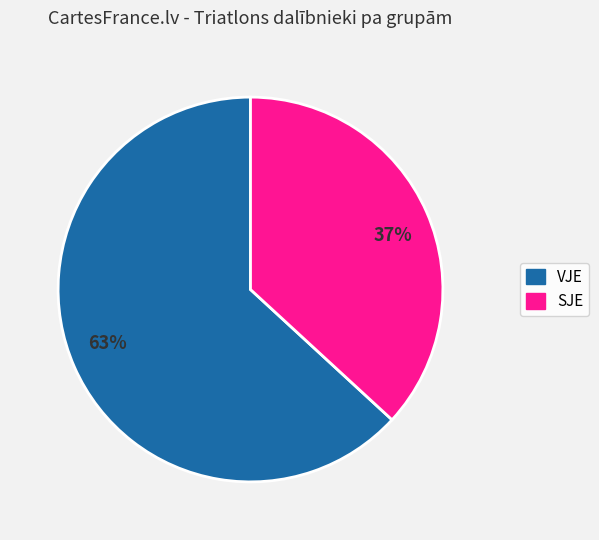

How many segments does this pie chart have?

2